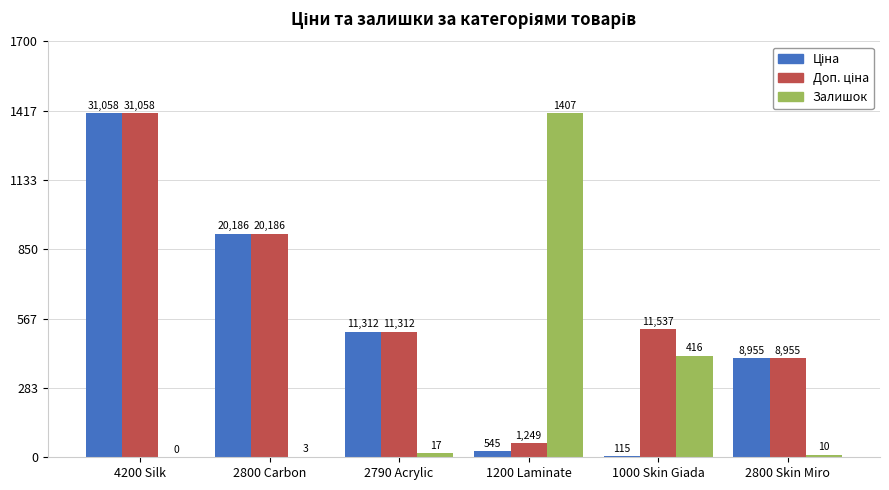

How many groups of bars are there?

6